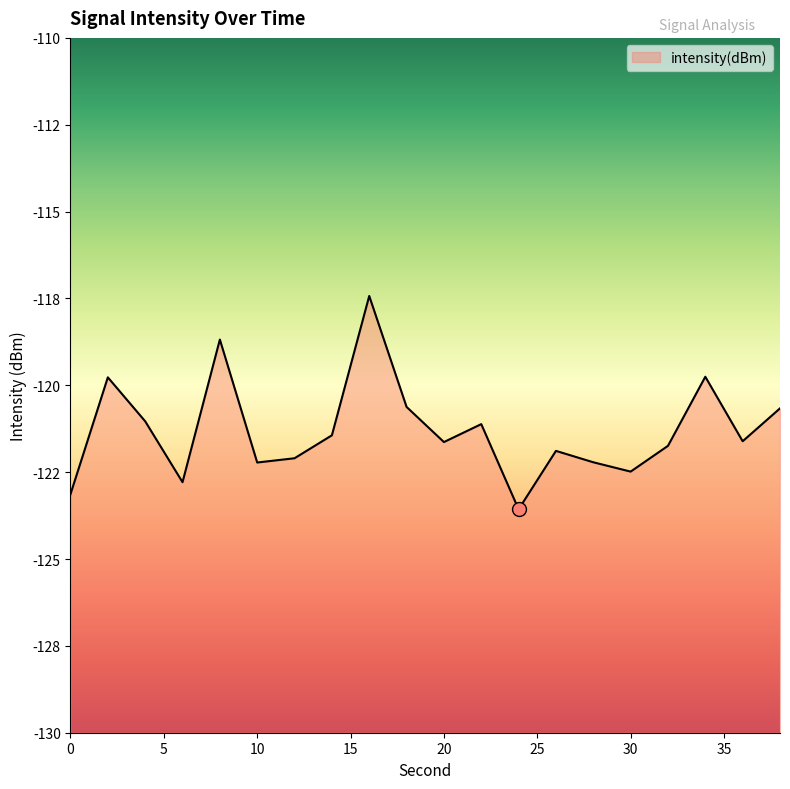

What is the sum of all values?

-2425.9